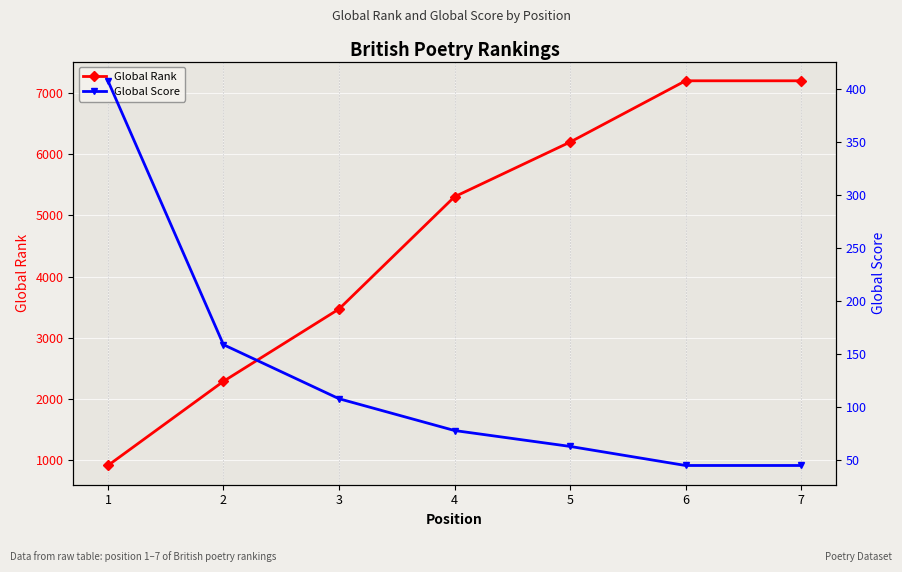

Reading left to right, transcribe all the data shown in this chart.

Global Rank: 914	2289	3470	5304	6197	7199	7199
Global Score: 408	159	108	78	63	45	45